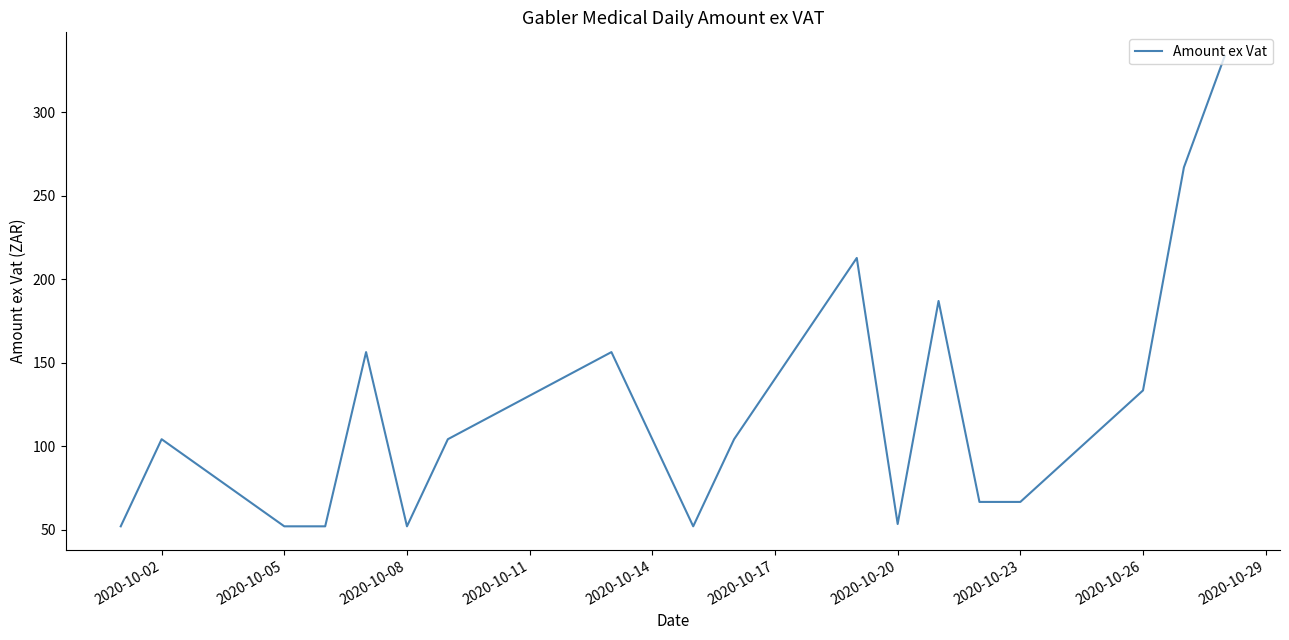

What is the smallest value displayed?

52.2